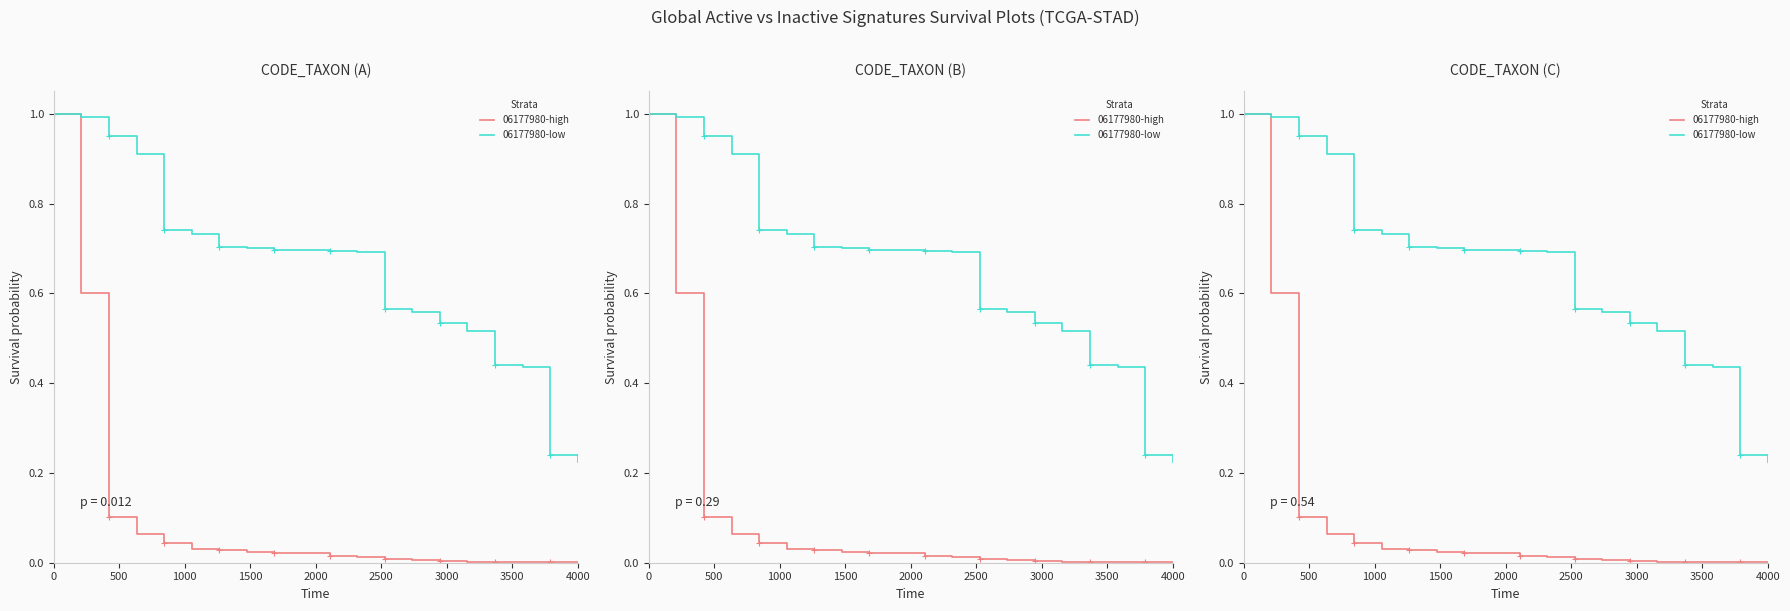

At 4000, list the series in order from largest to smallest.

06177980-low, 06177980-high